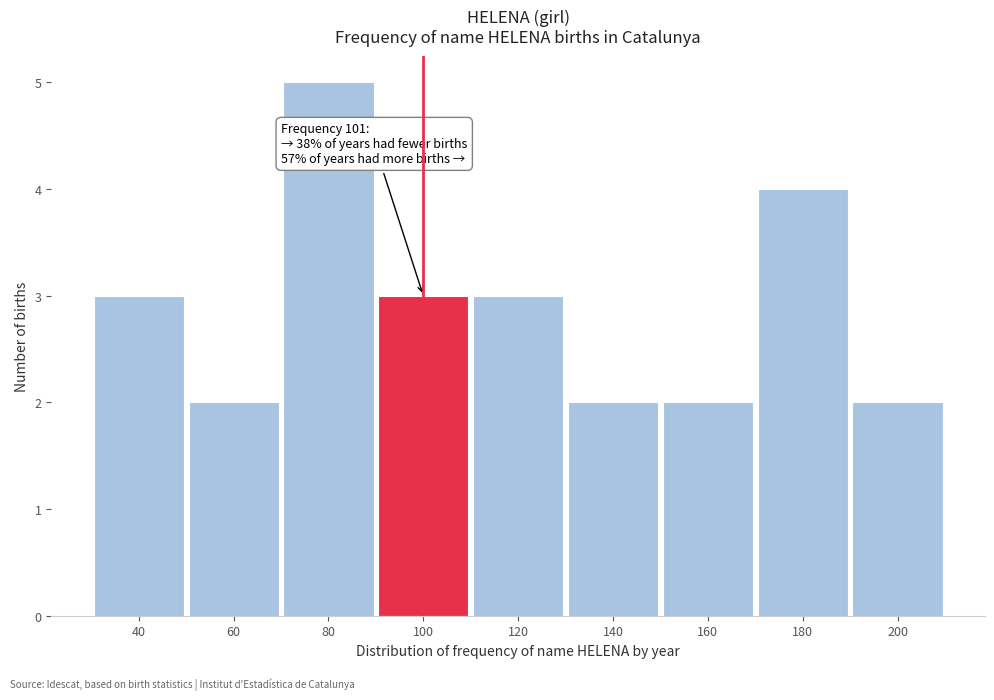

Reading right to left, transcribe all the data shown in this chart.

200=2	180=4	160=2	140=2	120=3	100=3	80=5	60=2	40=3